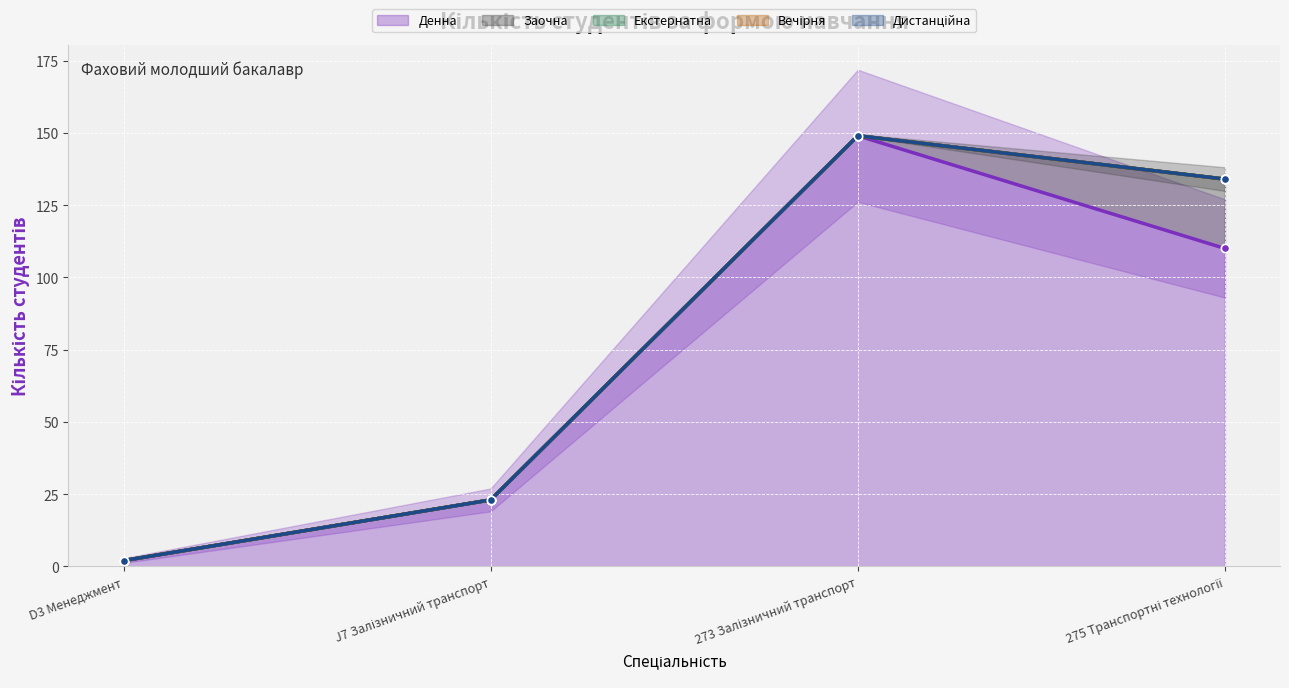

Reading left to right, transcribe all the data shown in this chart.

Денна (лінія): D3 Менеджмент=2	J7 Залізничний транспорт=23	273 Залізничний транспорт=149	275 Транспортні технології=110
Заочна (лінія): D3 Менеджмент=2	J7 Залізничний транспорт=23	273 Залізничний транспорт=149	275 Транспортні технології=134
Екстернатна (лінія): D3 Менеджмент=2	J7 Залізничний транспорт=23	273 Залізничний транспорт=149	275 Транспортні технології=134
Вечірня (лінія): D3 Менеджмент=2	J7 Залізничний транспорт=23	273 Залізничний транспорт=149	275 Транспортні технології=134
Дистанційна (лінія): D3 Менеджмент=2	J7 Залізничний транспорт=23	273 Залізничний транспорт=149	275 Транспортні технології=134